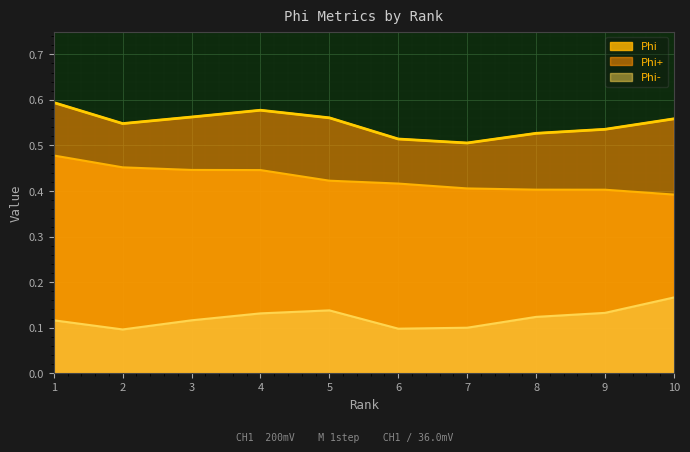

What is the greatest value displayed?

0.6